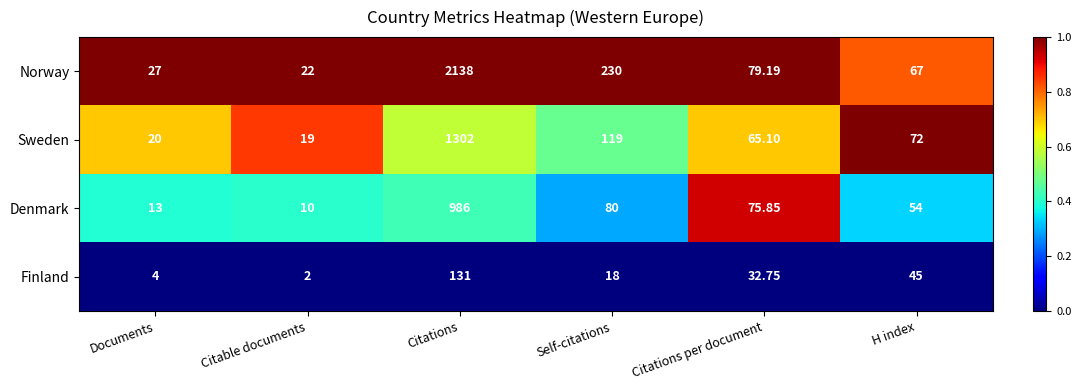

Which category has the lowest value in the Finland series?

Citable documents